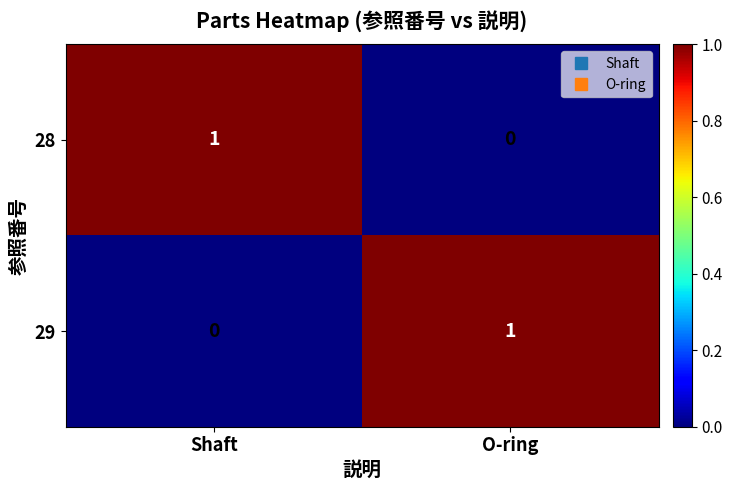

Reading left to right, what are all the values shown in this chart?

28: Shaft=1	O-ring=0
29: Shaft=0	O-ring=1